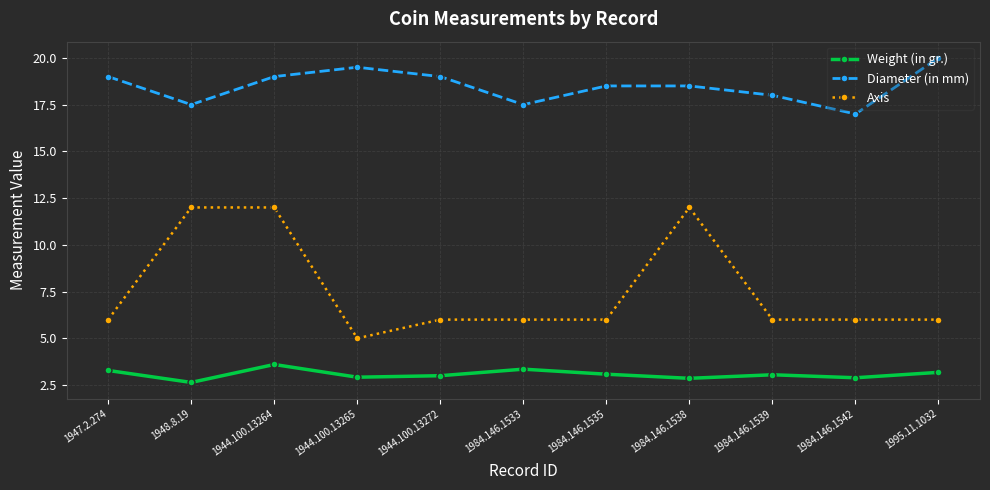

True or false: Axis has a value of 2.1 at 1995.11.1032.

False